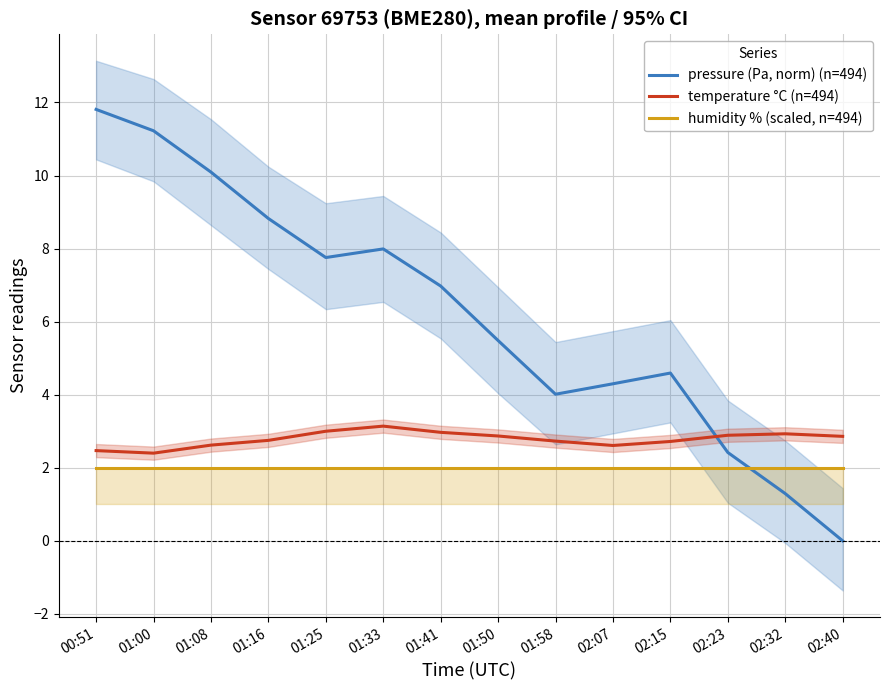

What is the label of the 4th point from the left?

01:16